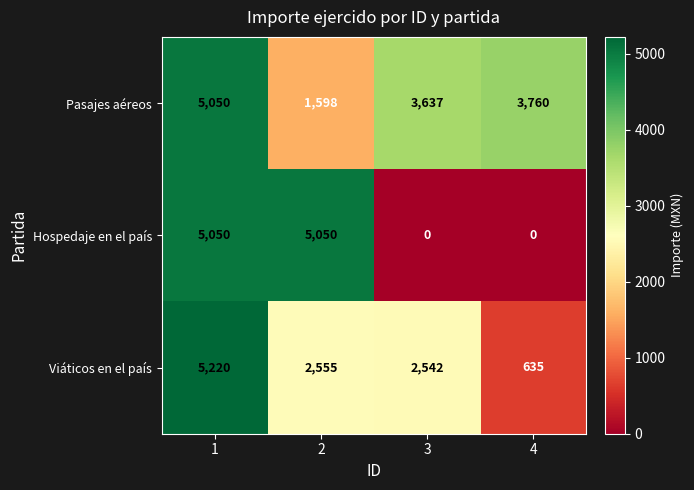

How many Hospedaje en el país values are between 0 and 5050?

4